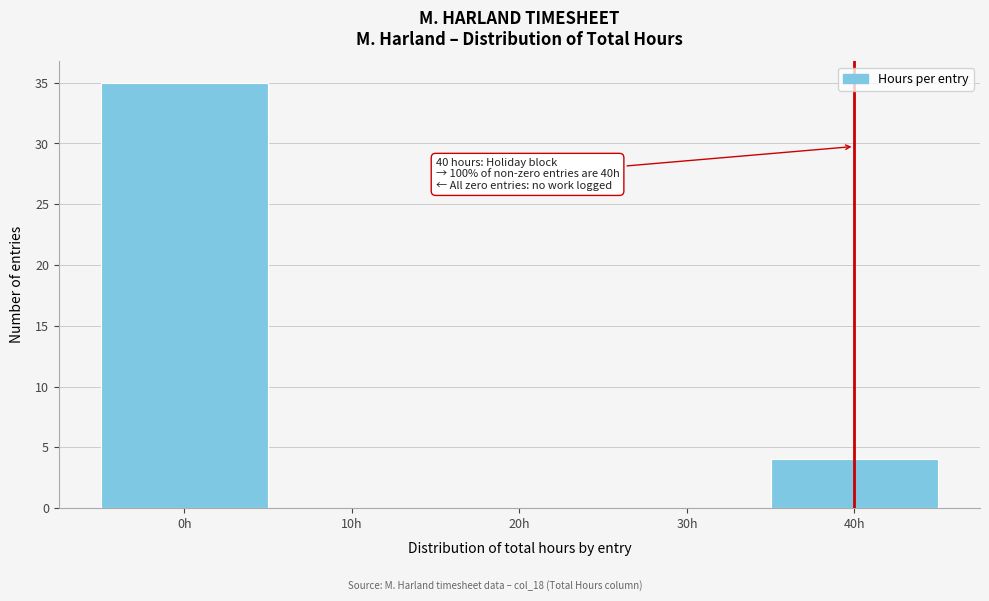

Which range on the x-axis has the tallest bar?

-5 to 5